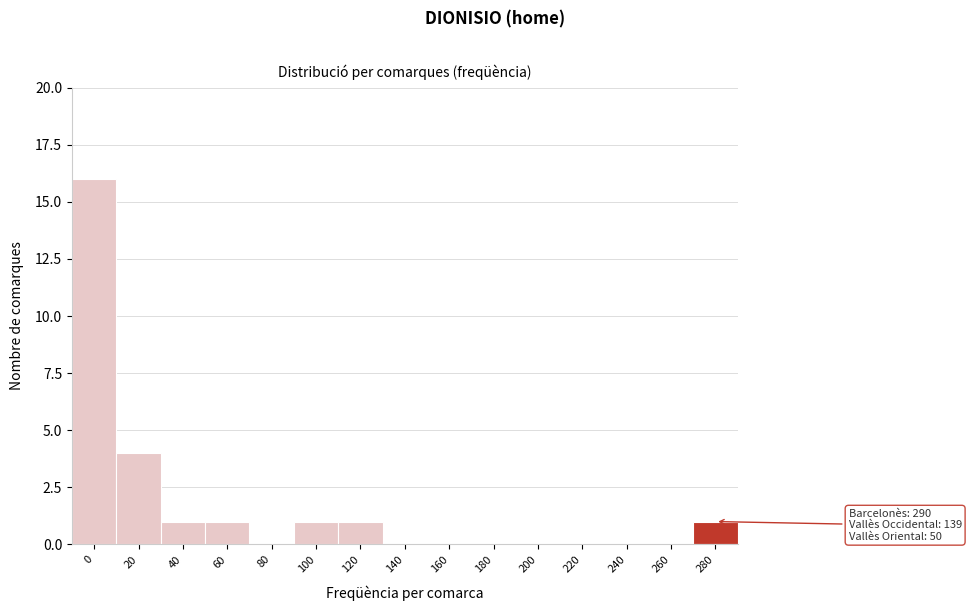

Reading left to right, list all the values displayed in this chart.

0=16	20=4	40=1	60=1	80=0	100=1	120=1	140=0	160=0	180=0	200=0	220=0	240=0	260=0	280=1